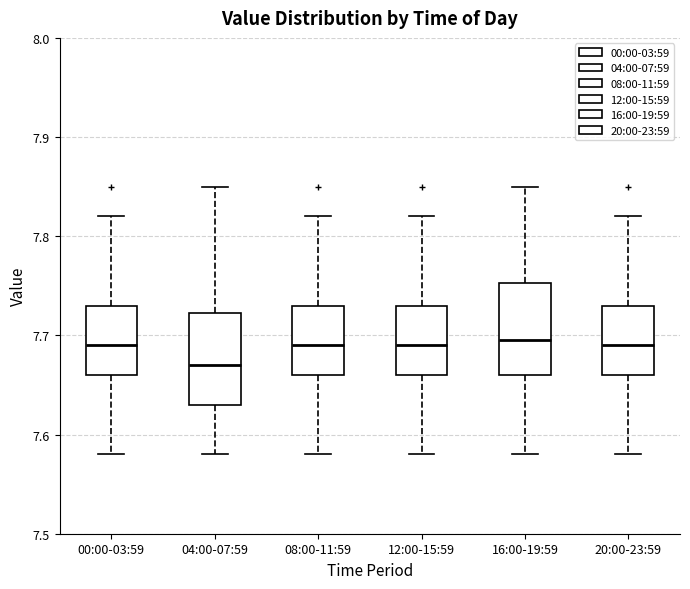

Reading left to right, transcribe this box plot: for each box, give where its median line is, the range the box spans, and where its two whiskers end, as read against the y-axis. The values are not printed on the chart, so give them approximately, as read against the axis.

00:00-03:59: median 7.69, box 7.66 to 7.73, whiskers 7.58 to 7.82
04:00-07:59: median 7.67, box 7.63 to 7.72, whiskers 7.58 to 7.85
08:00-11:59: median 7.69, box 7.66 to 7.73, whiskers 7.58 to 7.82
12:00-15:59: median 7.69, box 7.66 to 7.73, whiskers 7.58 to 7.82
16:00-19:59: median 7.70, box 7.66 to 7.75, whiskers 7.58 to 7.85
20:00-23:59: median 7.69, box 7.66 to 7.73, whiskers 7.58 to 7.82